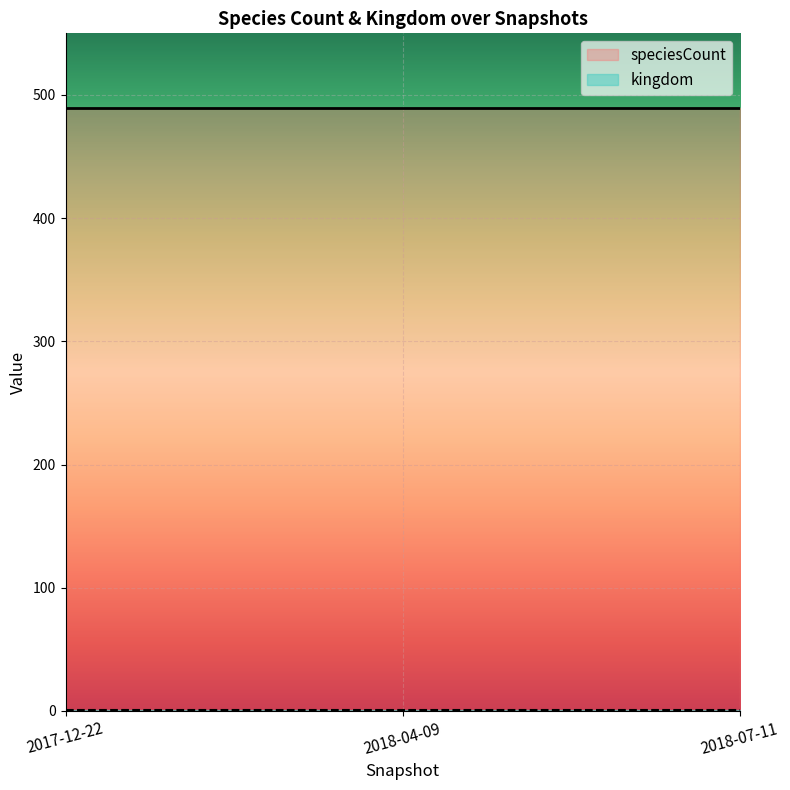

What is the label of the 2nd point from the right?

2018-04-09